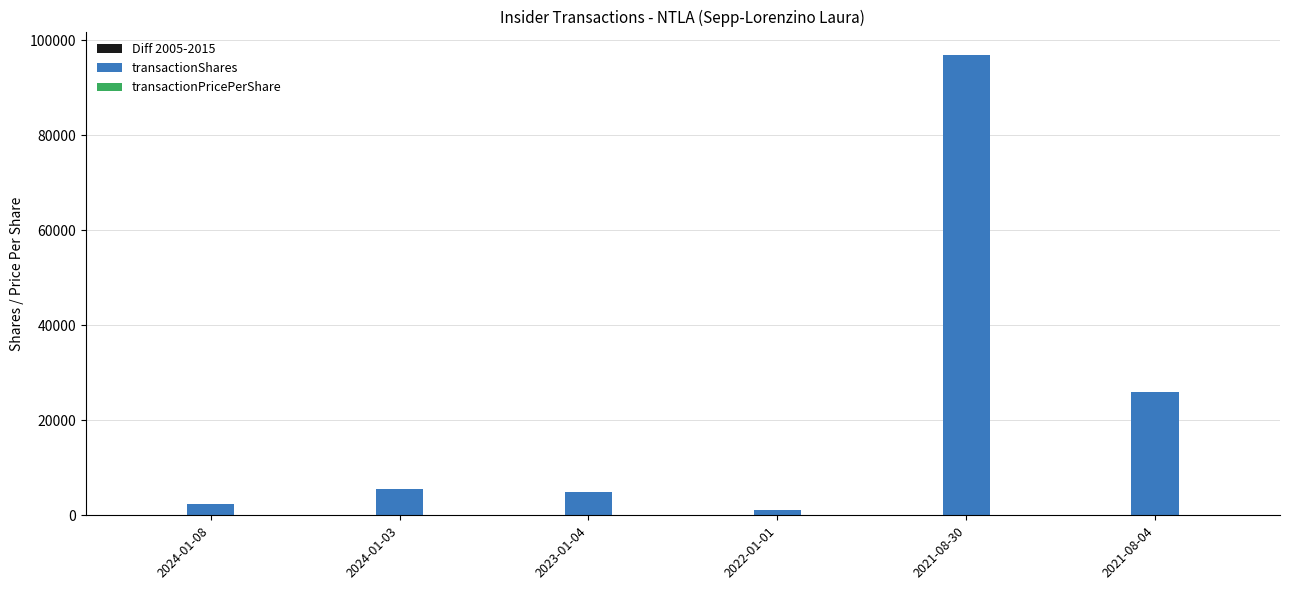

Which series has the largest total across all categories?

transactionShares